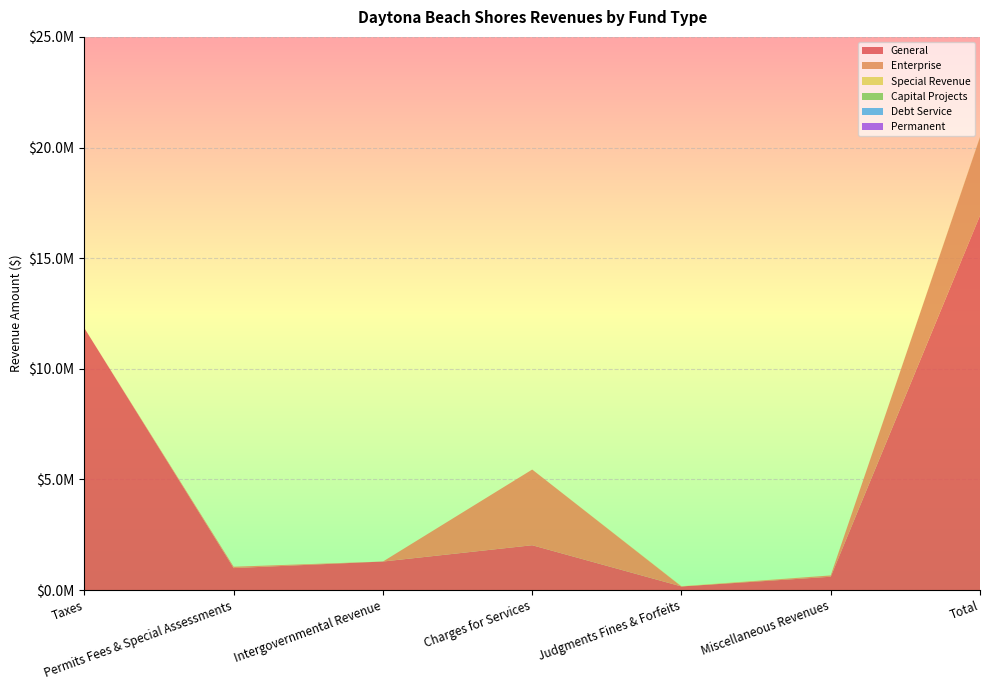

Reading left to right, extract all data points from this chart.

General: Taxes=11837000	Permits Fees & Special Assessments=996000	Intergovernmental Revenue=1292000	Charges for Services=2029000	Judgments Fines & Forfeits=166000	Miscellaneous Revenues=605000	Total=16925000
Enterprise: Taxes=0	Permits Fees & Special Assessments=62000	Intergovernmental Revenue=0	Charges for Services=3420000	Judgments Fines & Forfeits=0	Miscellaneous Revenues=59000	Total=3541000
Special Revenue: Taxes=0	Permits Fees & Special Assessments=0	Intergovernmental Revenue=0	Charges for Services=0	Judgments Fines & Forfeits=14000	Miscellaneous Revenues=0	Total=14000
Capital Projects: Taxes=0	Permits Fees & Special Assessments=0	Intergovernmental Revenue=0	Charges for Services=0	Judgments Fines & Forfeits=0	Miscellaneous Revenues=0	Total=0
Debt Service: Taxes=0	Permits Fees & Special Assessments=0	Intergovernmental Revenue=0	Charges for Services=0	Judgments Fines & Forfeits=0	Miscellaneous Revenues=0	Total=0
Permanent: Taxes=0	Permits Fees & Special Assessments=0	Intergovernmental Revenue=0	Charges for Services=0	Judgments Fines & Forfeits=0	Miscellaneous Revenues=0	Total=0